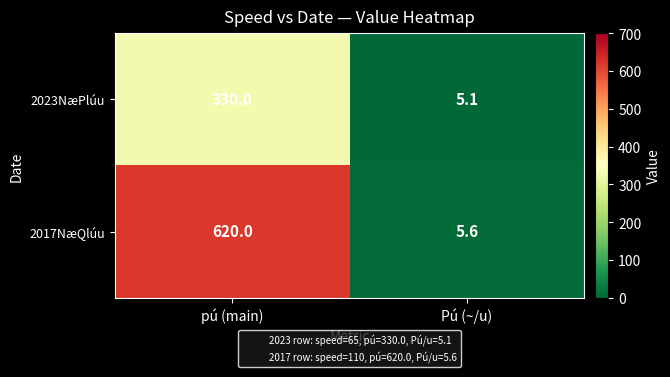

What value does the 2023NæPlúu series have at Pú (~/u)?

5.1